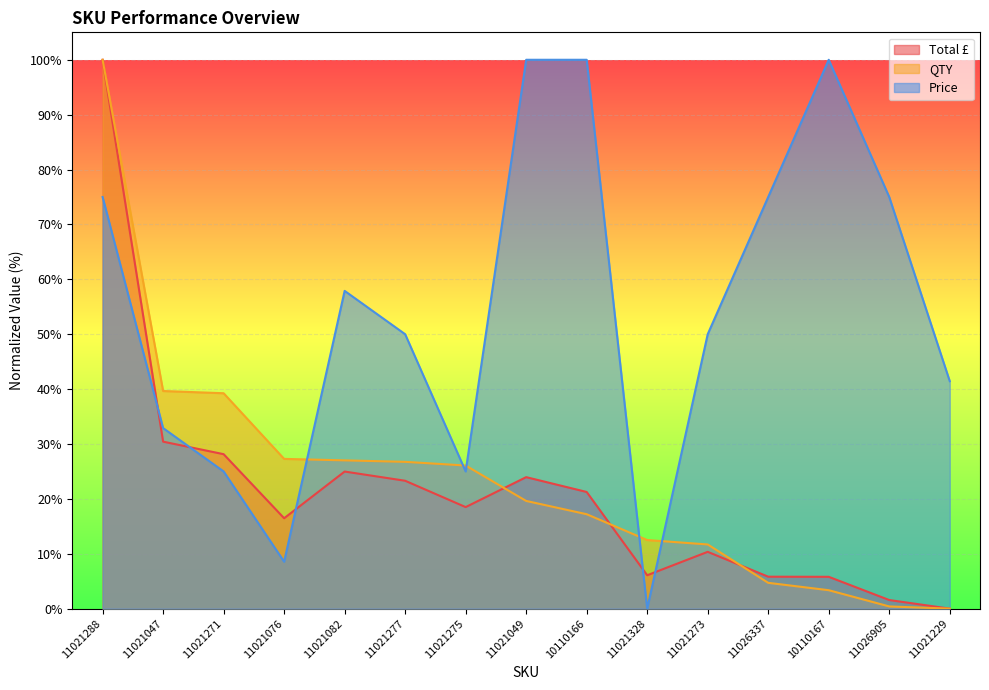

Between 11021229 and 10110167, which is larger?

10110167